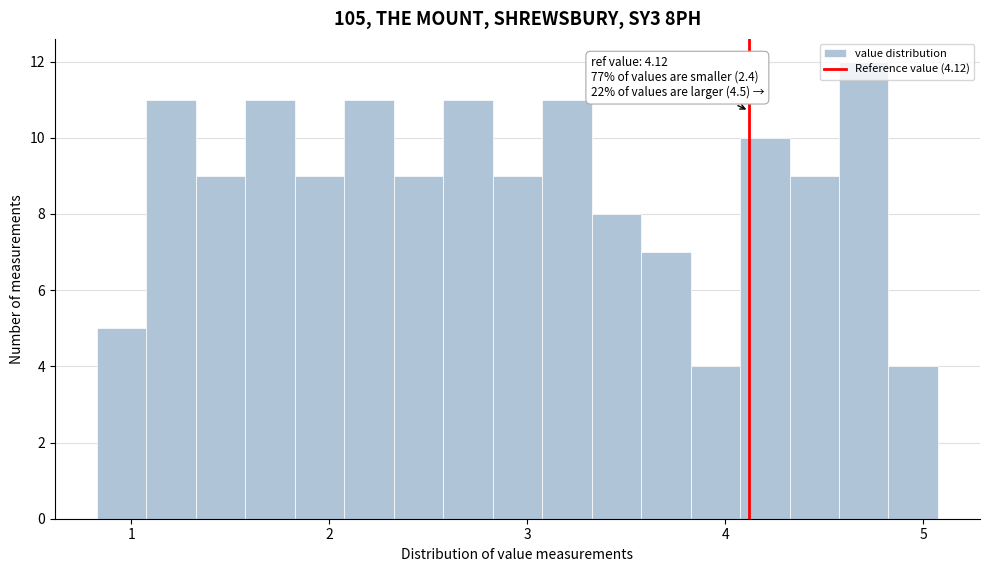

Around what value on the x-axis is the tallest bar? Give the approximate position of its centre, as read against the axis.

4.7